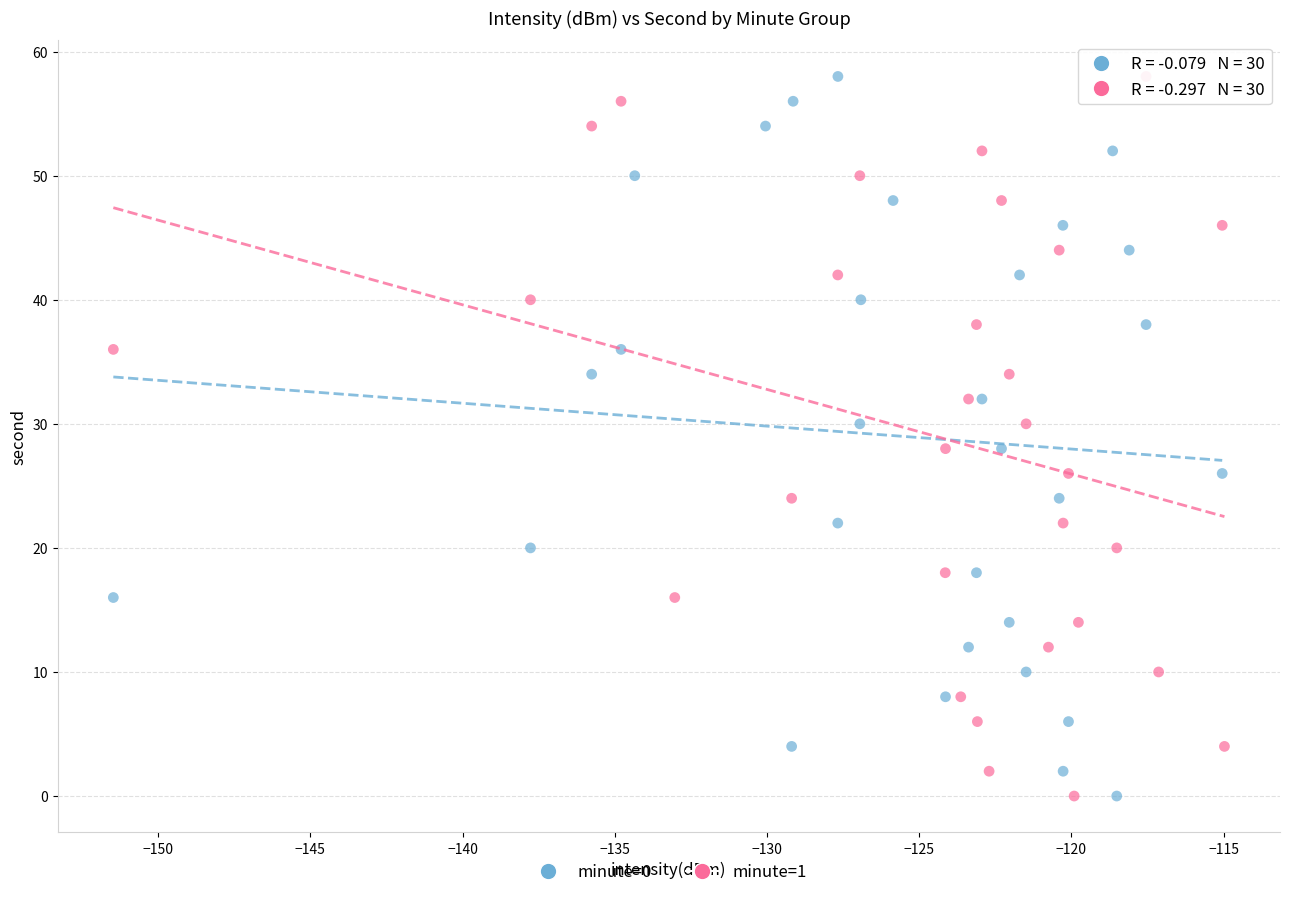

What are all the series names shown in the legend?

minute=0, minute=1